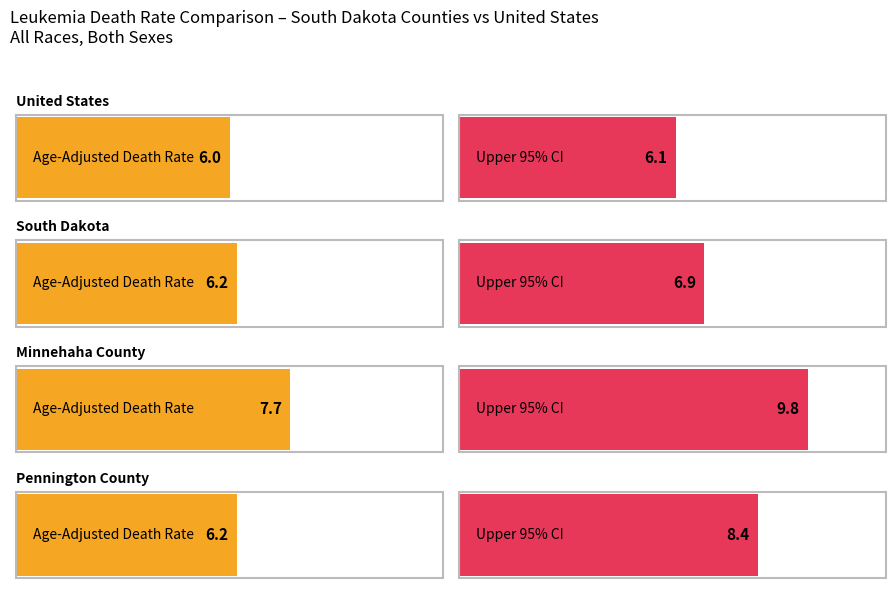

What are all the series names shown in the legend?

Age-Adjusted Death Rate, Upper 95% CI